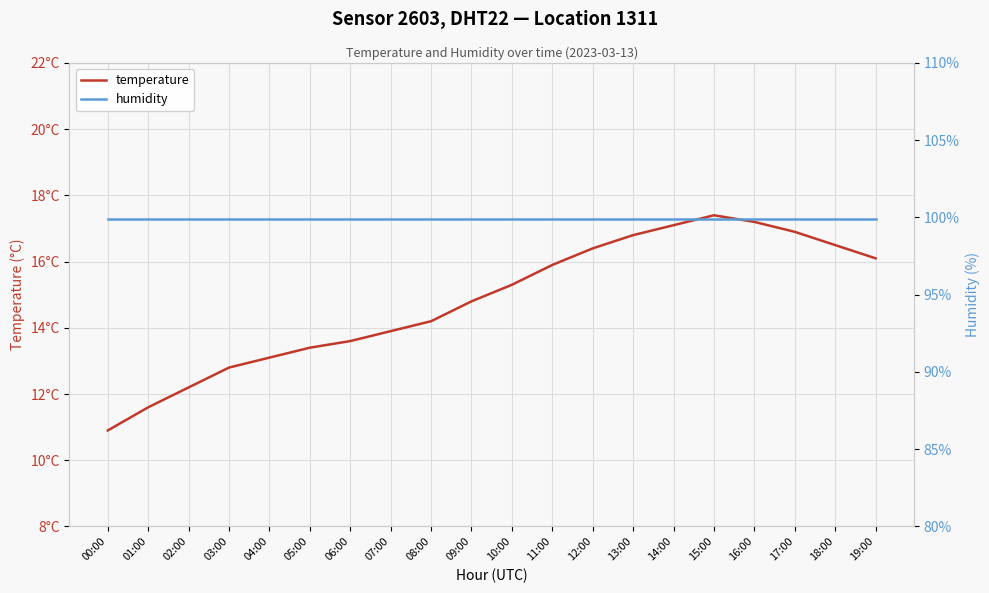

The value of humidity at 04:00 is 99.9. True or false?

True